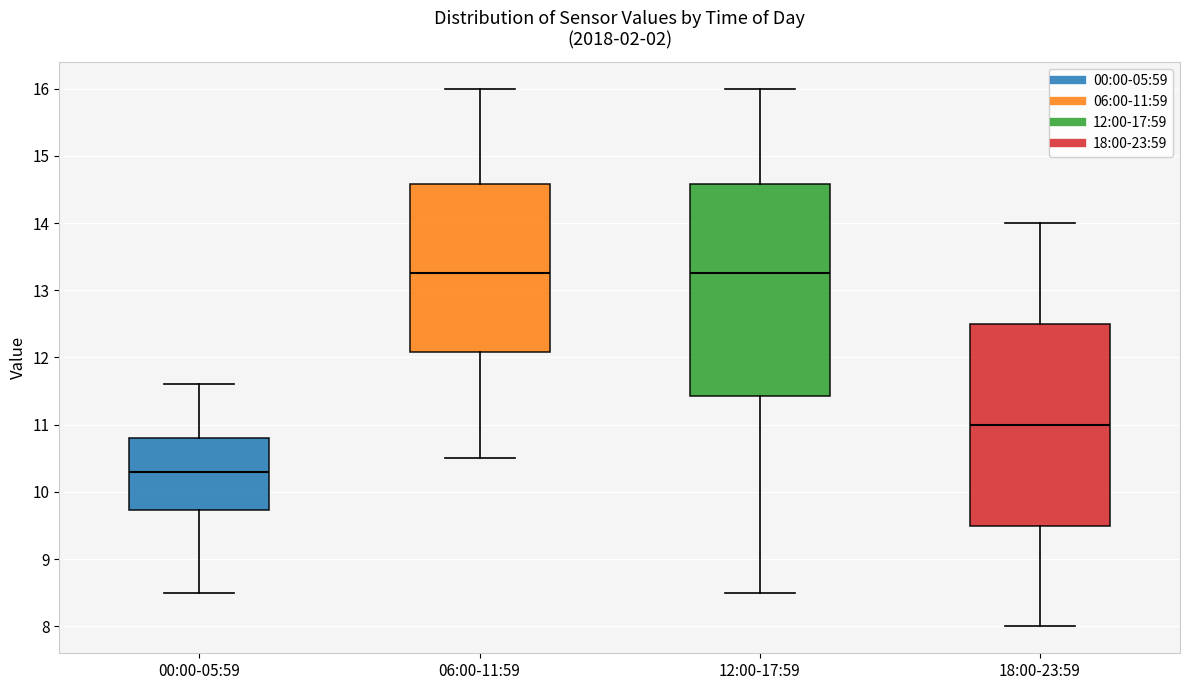

Reading left to right, read every box against the y-axis: the position of its median line, the range the box covers, and the ends of its whiskers. The values are not printed on the chart, so give them approximately, as read against the axis.

00:00-05:59: median 10.3, box 9.7 to 10.8, whiskers 8.5 to 11.6
06:00-11:59: median 13.3, box 12.1 to 14.6, whiskers 10.5 to 16.0
12:00-17:59: median 13.3, box 11.4 to 14.6, whiskers 8.5 to 16.0
18:00-23:59: median 11.0, box 9.5 to 12.5, whiskers 8.0 to 14.0